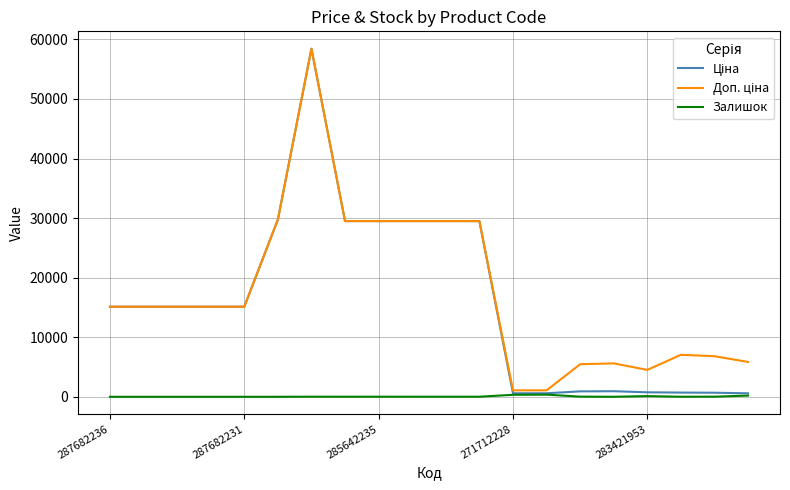

What is the highest value of the Залишок series?

359.0